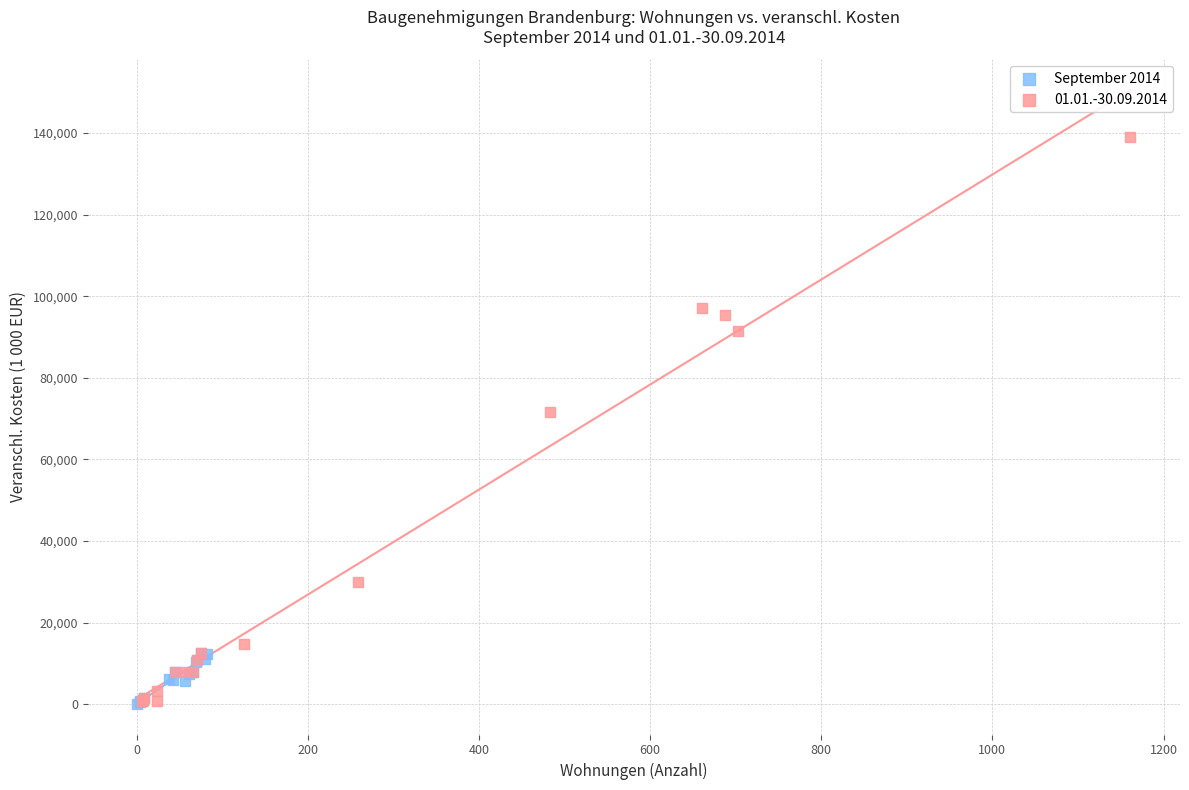

Which series has the widest spread of Y values?

01.01.-30.09.2014